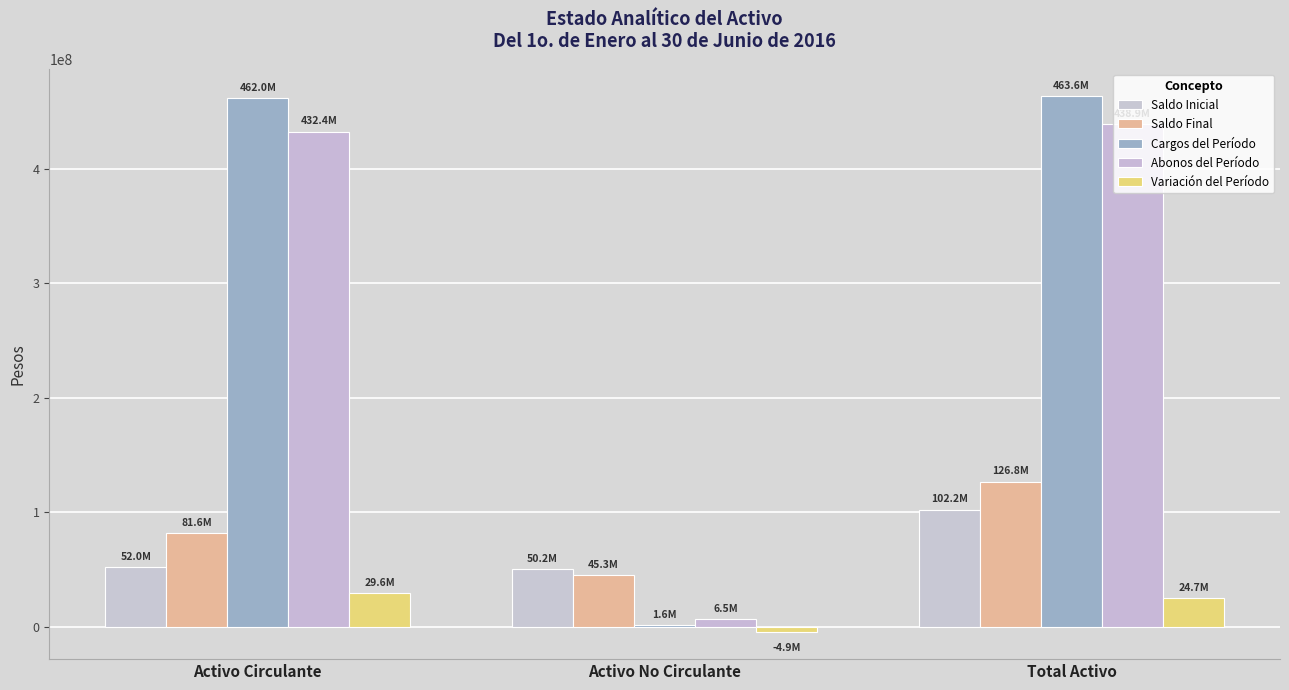

The Abonos del Período series shows 6506162.0 at Activo No Circulante. True or false?

True